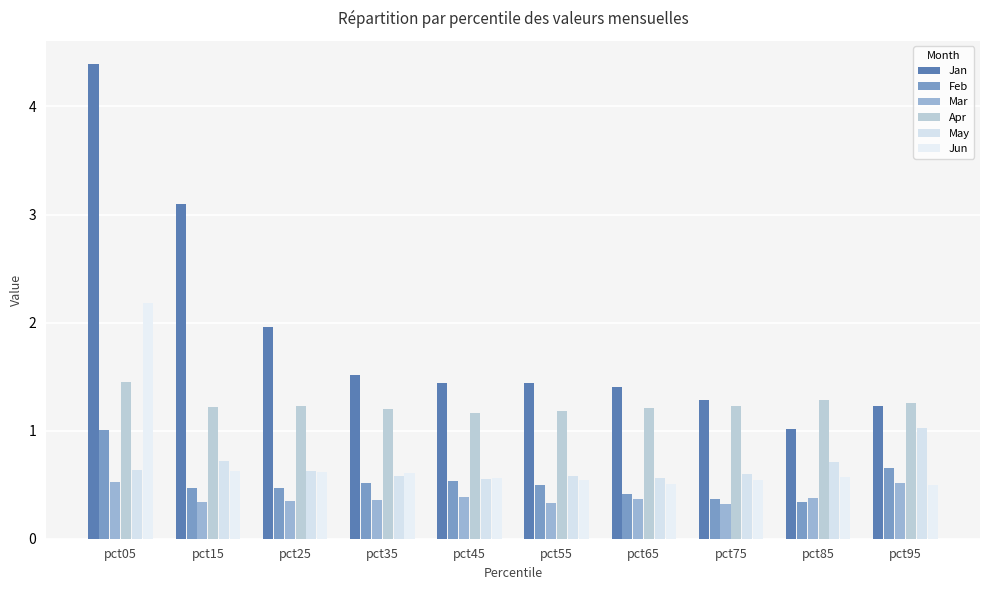

Count the number of data series in this chart.

6